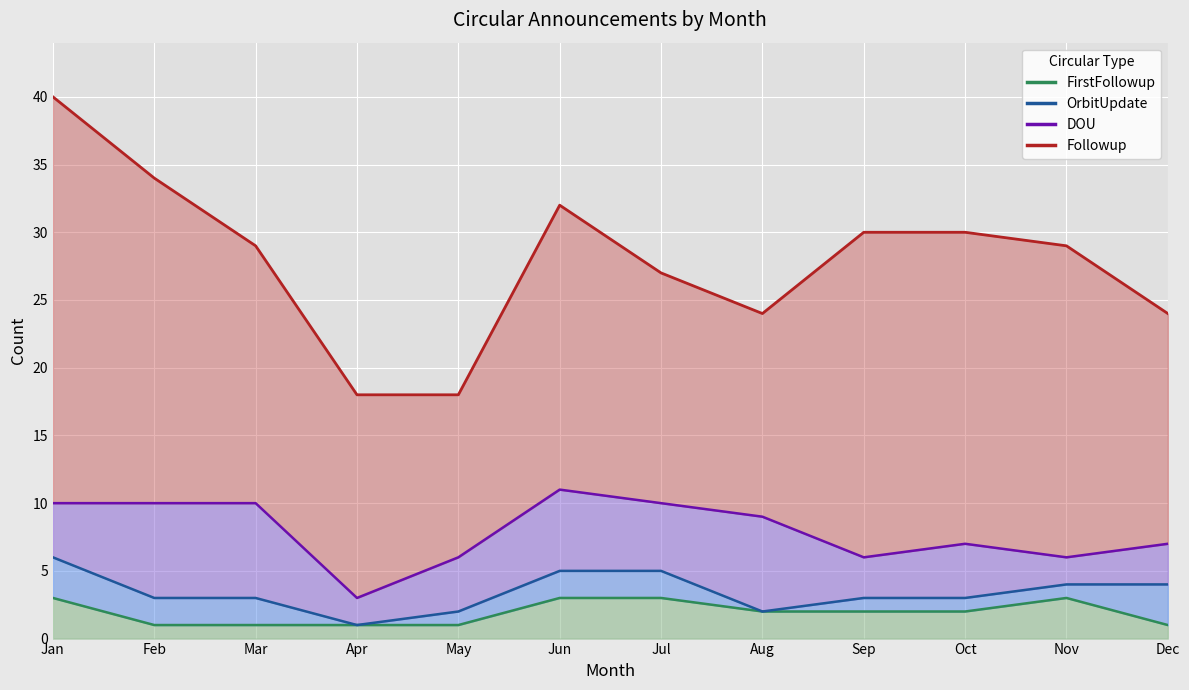

How many data points in OrbitUpdate are less than 2?

6